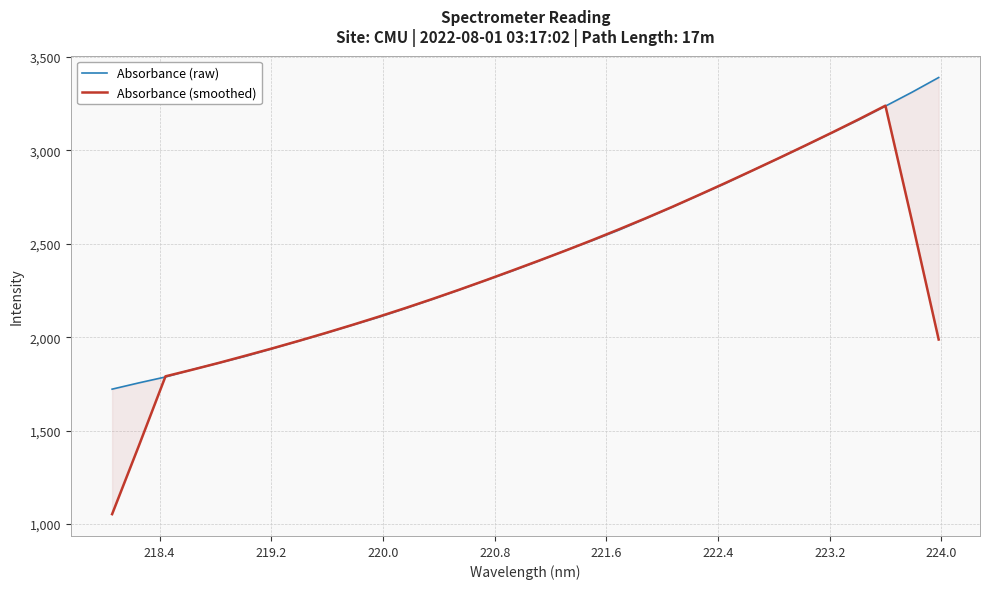

Is this an area chart (filled region under the line)?

No